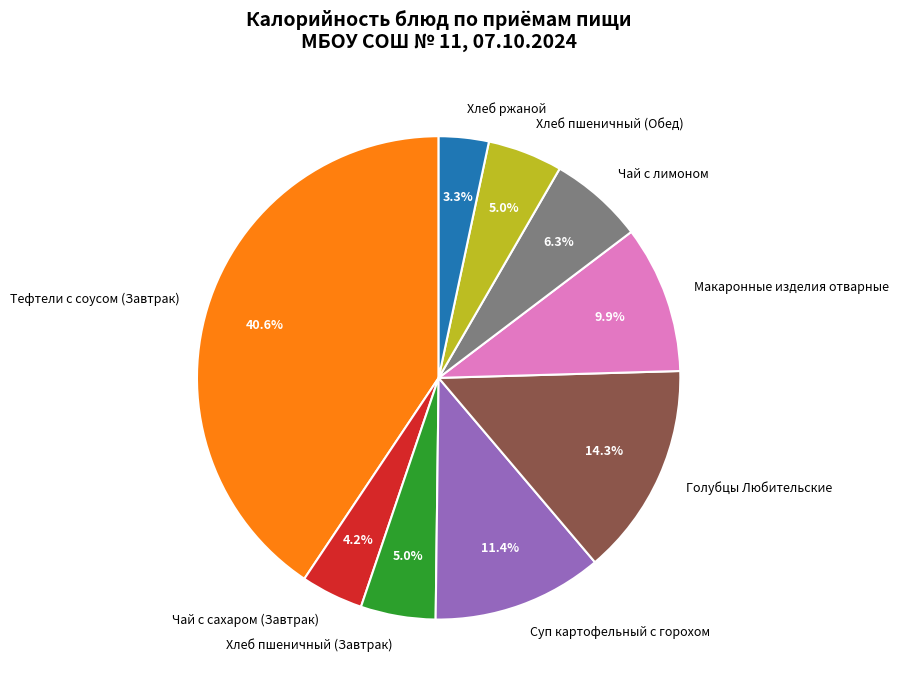

To the nearest percent, what is the average slice percentage?

11%